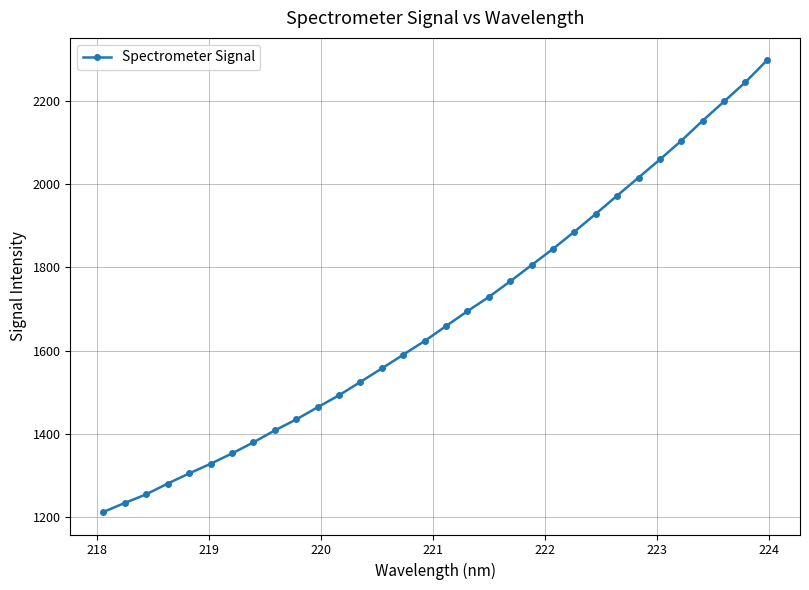

What is the smallest value displayed?

1211.9